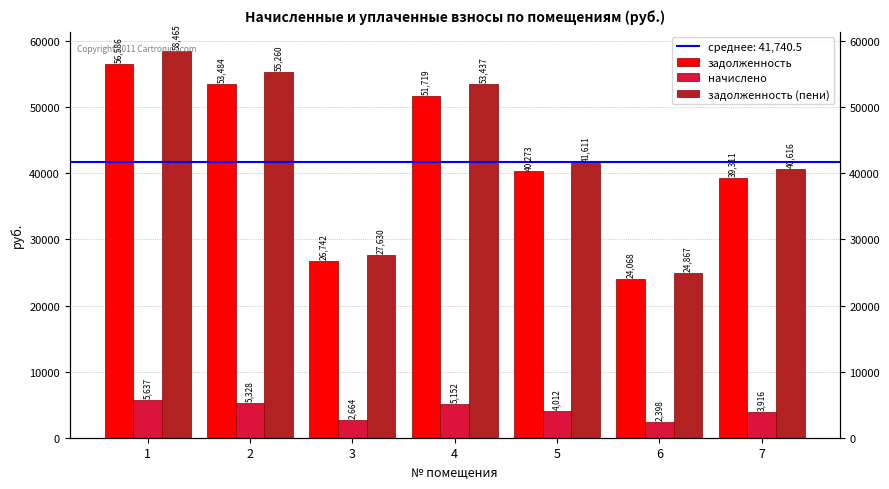

At how many categories does at least one series exceed 33429?

5